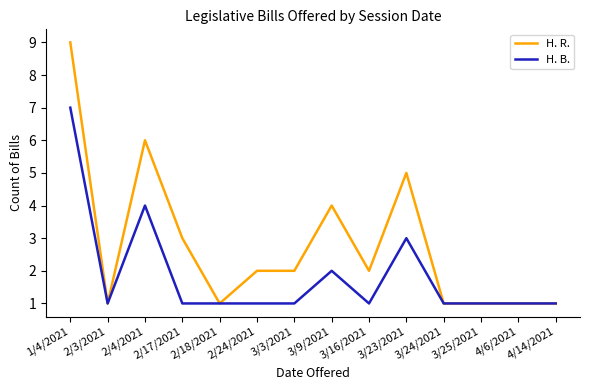

What is the sum of the H. R. values at 2/4/2021 and 3/24/2021?

7